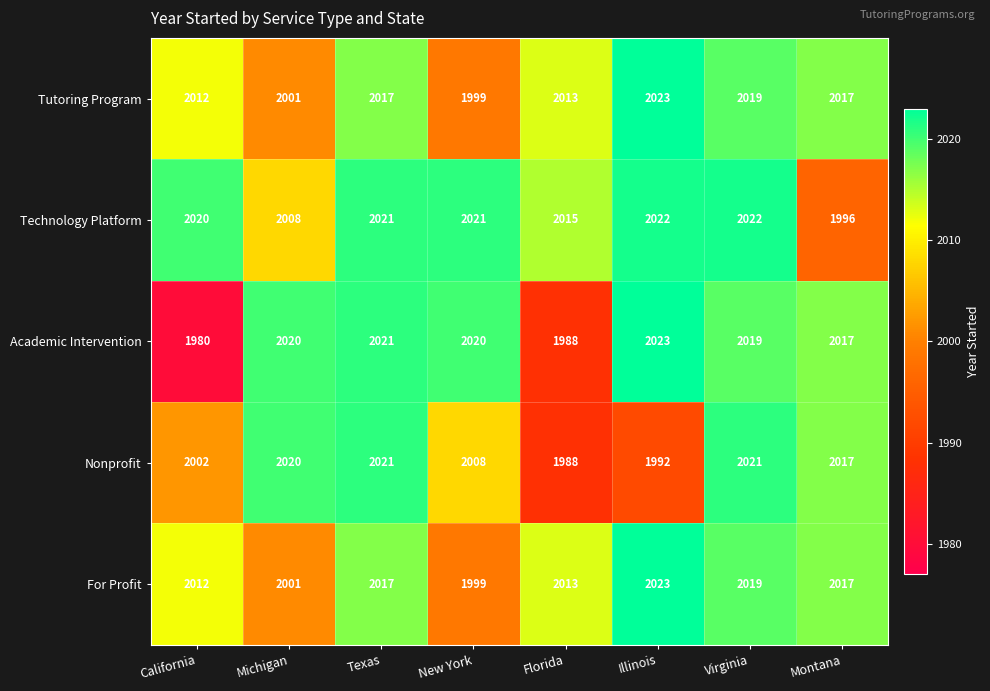

What is the total value across all series at Michigan?

10050